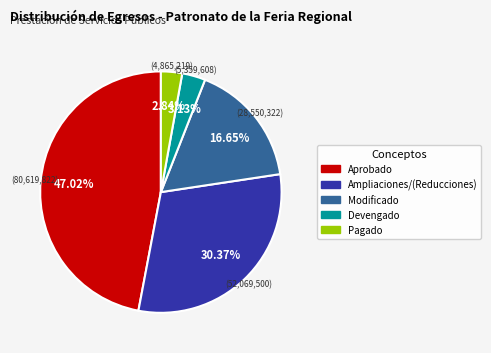

How many slices are in this pie chart?

5